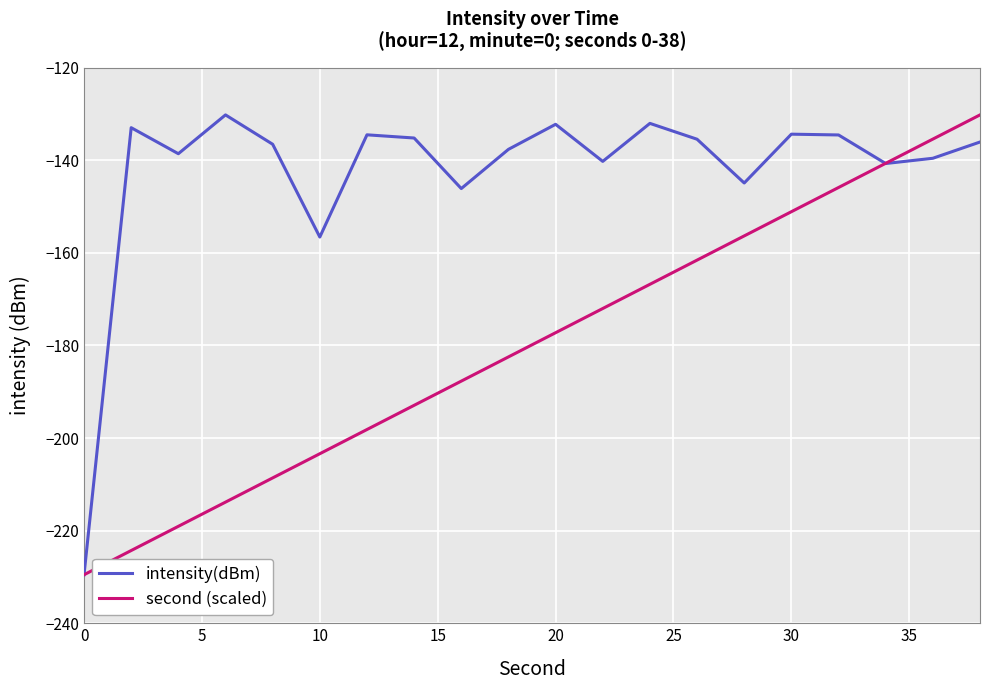

What are all the series names shown in the legend?

intensity(dBm), second (scaled)